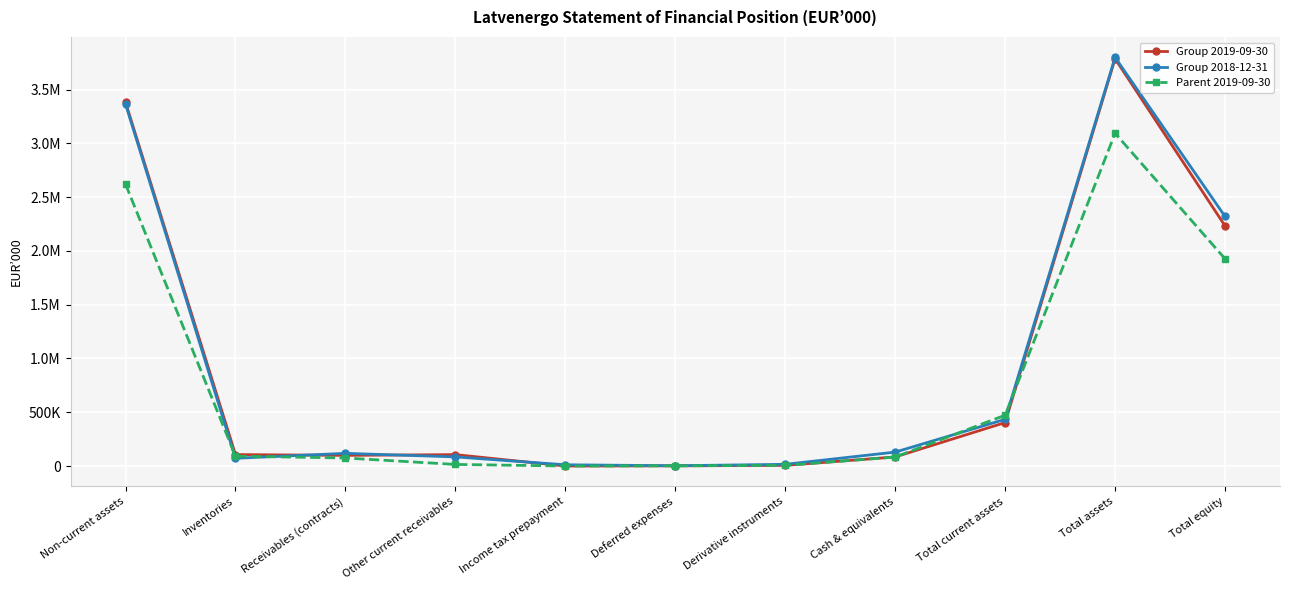

What is the difference between the highest and lowest values at Deferred expenses?

968